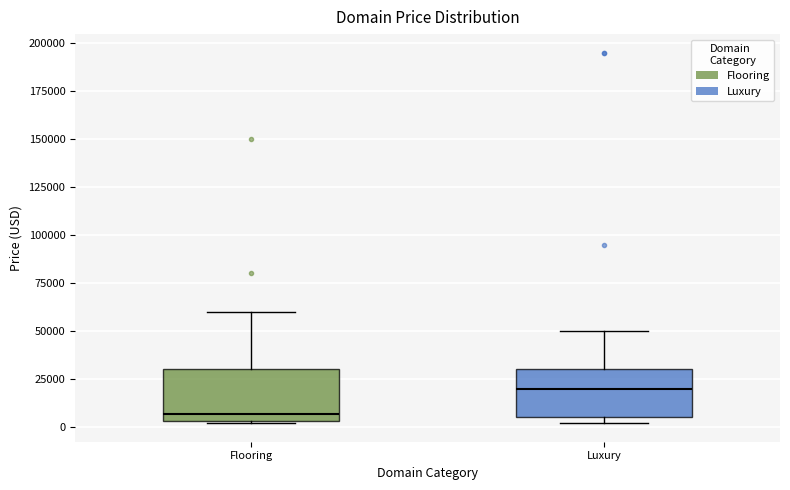

Reading left to right, read every box against the y-axis: the position of its median line, the range the box covers, and the ends of its whiskers. The values are not printed on the chart, so give them approximately, as read against the axis.

Flooring: median 5000 (just above the box's lower edge), box 5000 to 30000, whiskers 0 to 60000
Luxury: median 20000, box 5000 to 30000, whiskers 0 to 50000